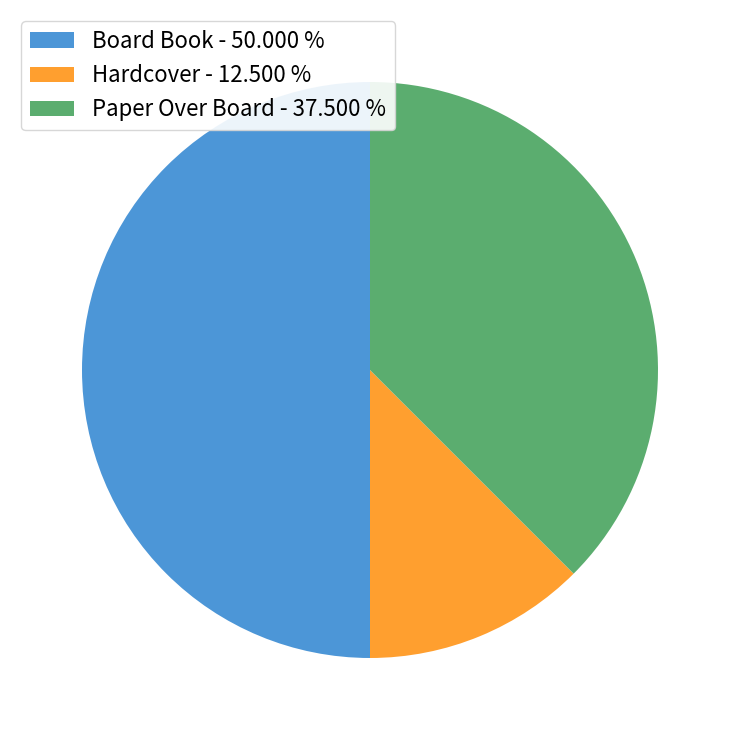

Approximately how many times larger is the value at Board Book - 50.000 % compared to Paper Over Board - 37.500 %?

1.3